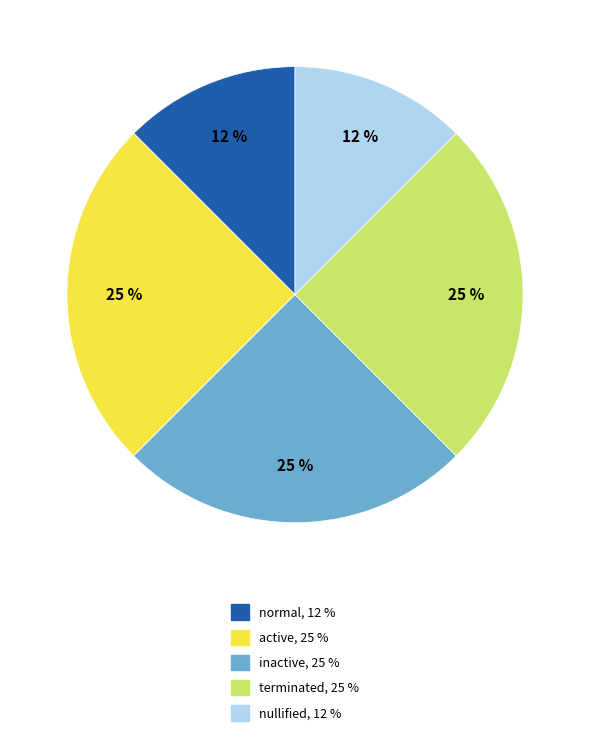

To the nearest percent, what is the average slice percentage?

20%